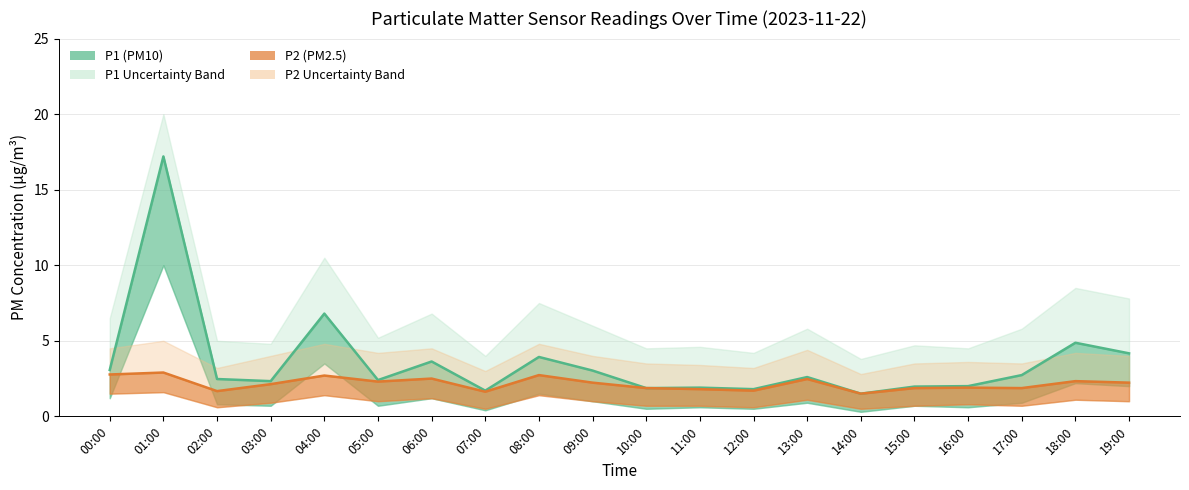

What position from the left is 01:00?

2